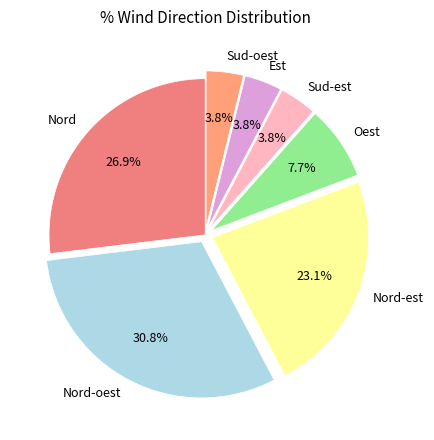

How many segments does this pie chart have?

7